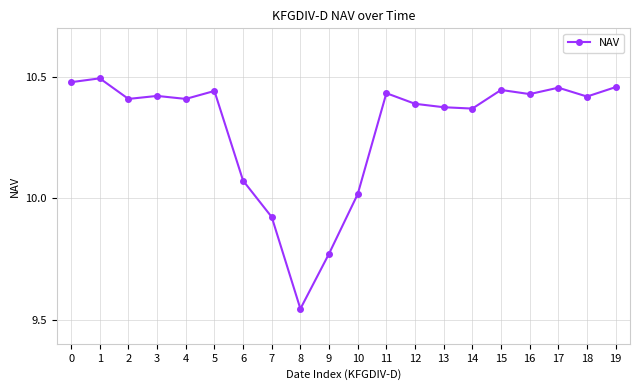

Approximately how many times larger is the value at 17 compared to 6?

1.0